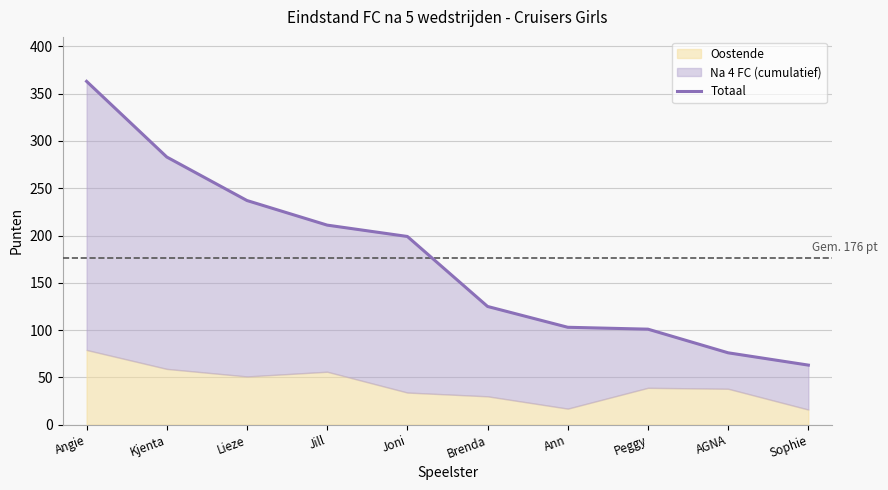

What is the greatest value displayed?

363